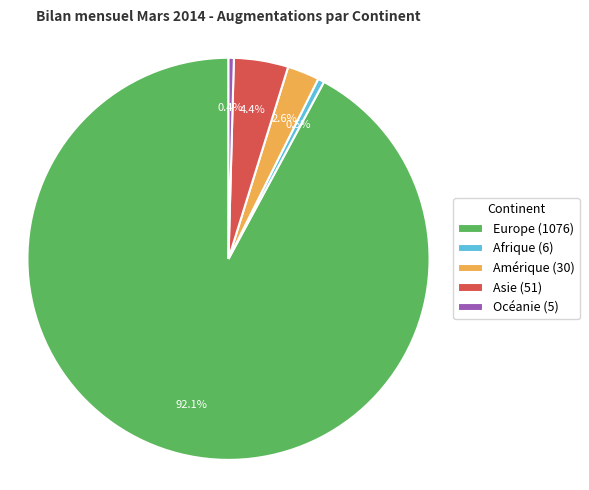

Is there any slice that represents more than half of the pie?

Yes